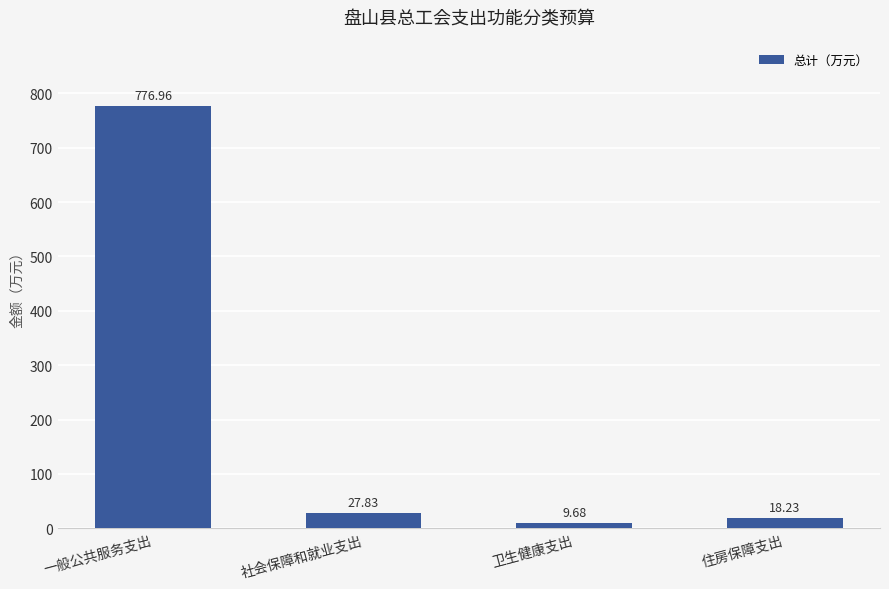

What is the smallest value displayed?

9.7